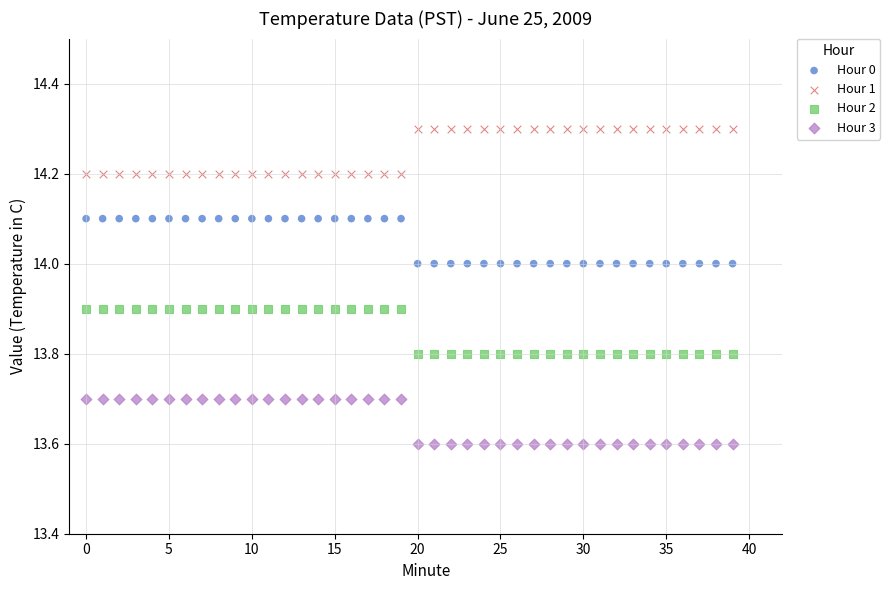

Which series contains the highest Y value?

Hour 1